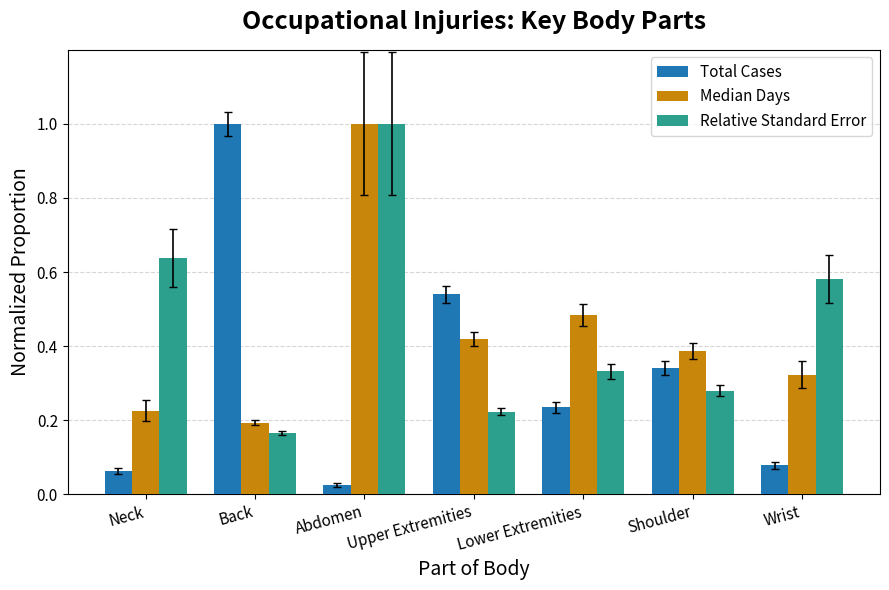

What is the maximum value for Median Days?

1.0